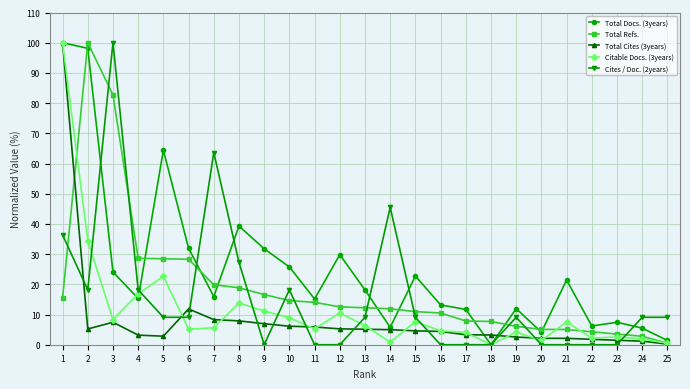

Where is Total Docs. (3years) nearest to the value 50?

8